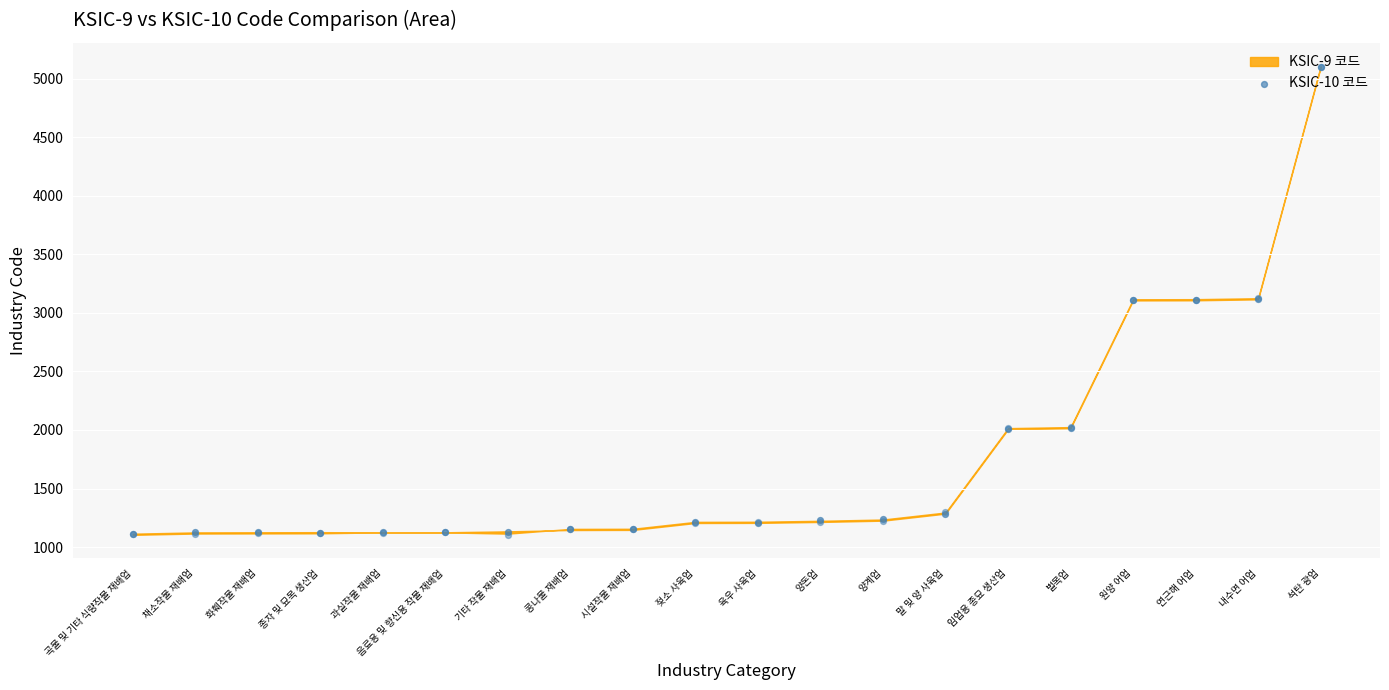

Approximately how many times larger is the value at 과실작물 재배업 compared to 종자 및 묘목 생산업?

1.0